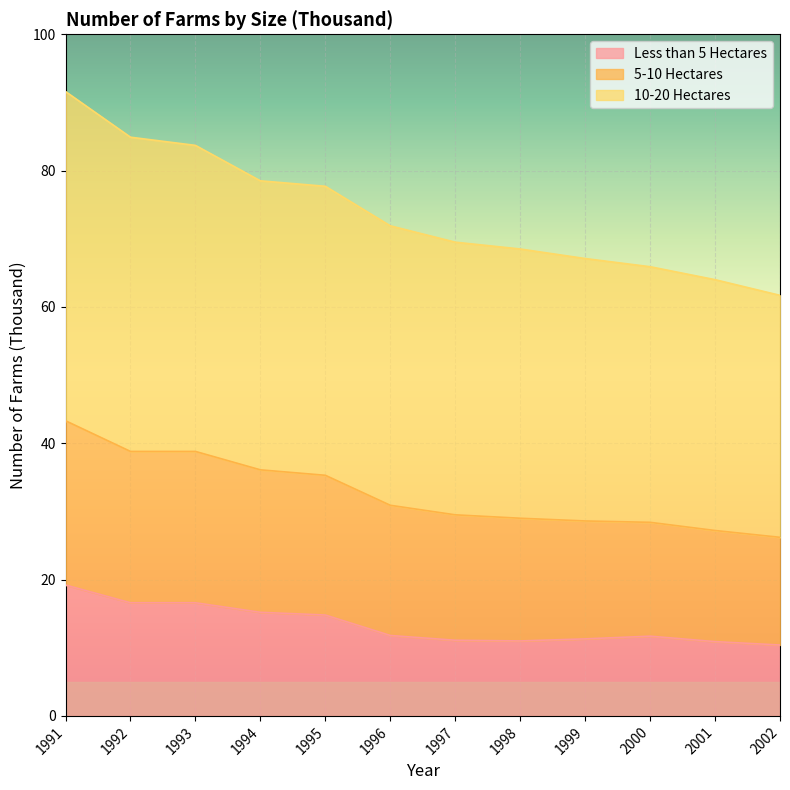

True or false: Less than 5 Hectares and 5-10 Hectares cross at least once.

False